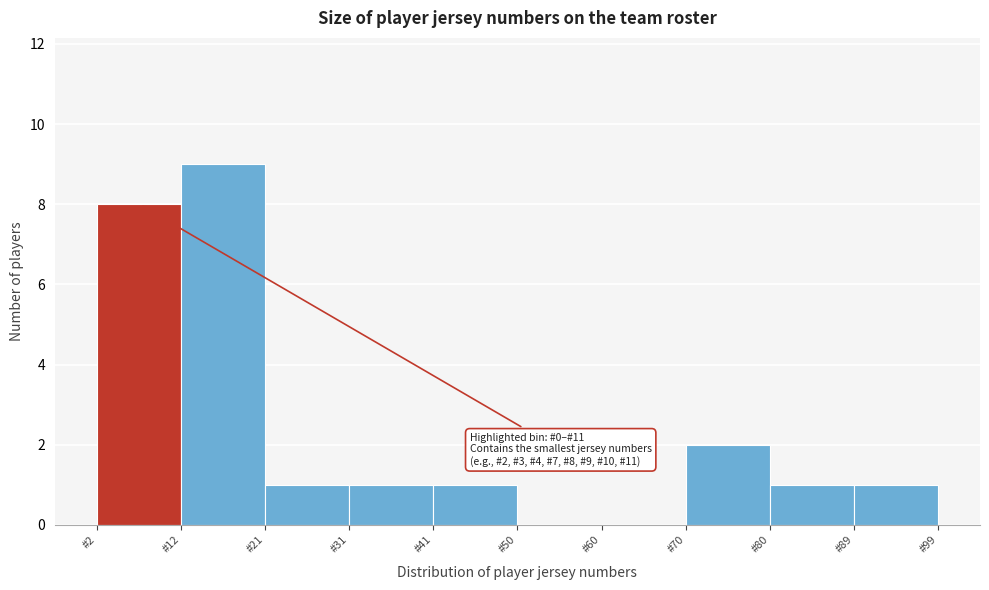

Over which range of the x-axis is the bar tallest?

11.7 to 21.4